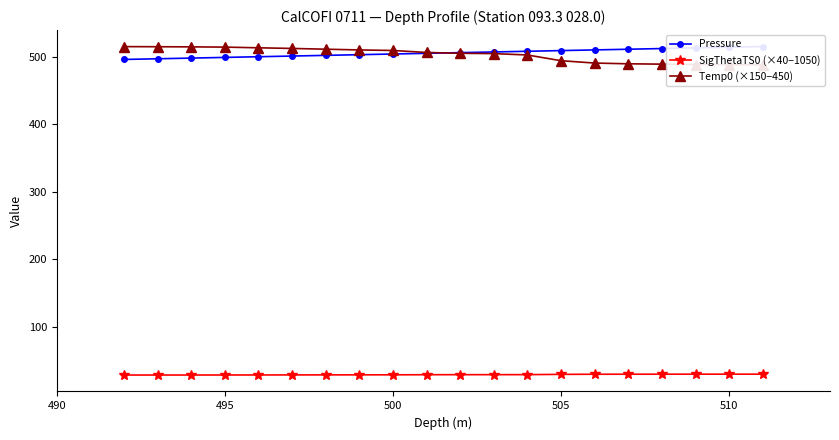

The SigThetaTS0 (×40−1050) series shows 28.7 at 500. True or false?

True